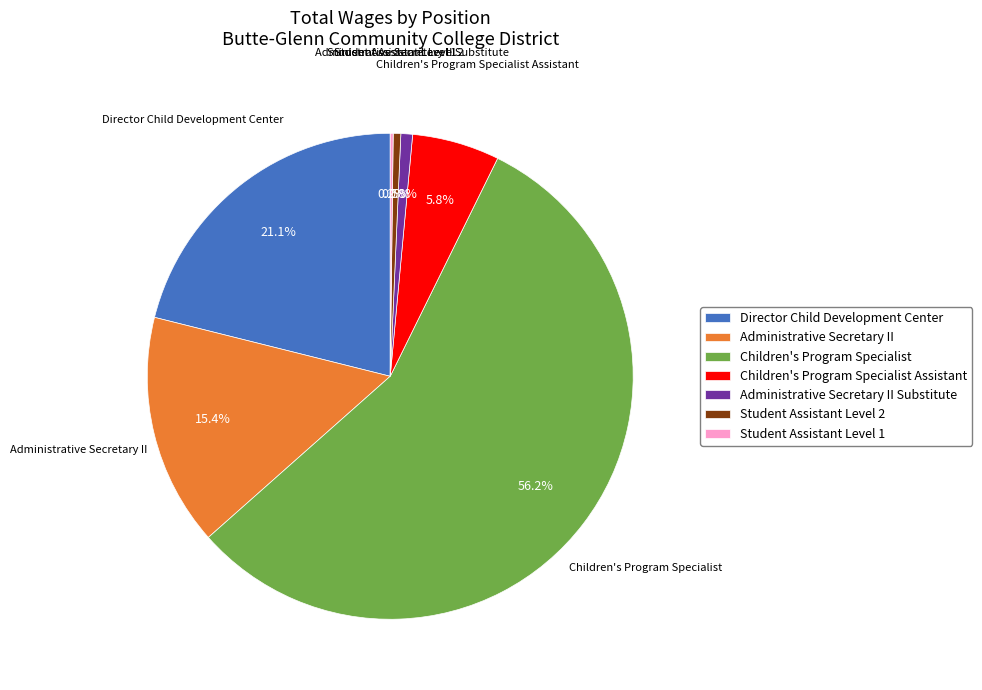

What is the largest slice in the pie chart?

Children's Program Specialist